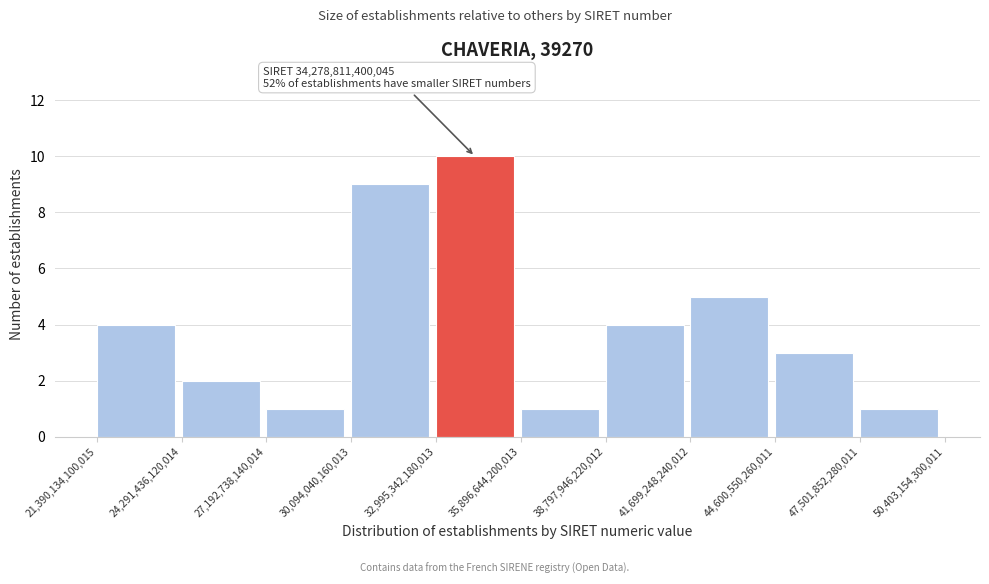

Which range on the x-axis has the tallest bar?

32,995,342,180,013 to 35,896,644,200,013